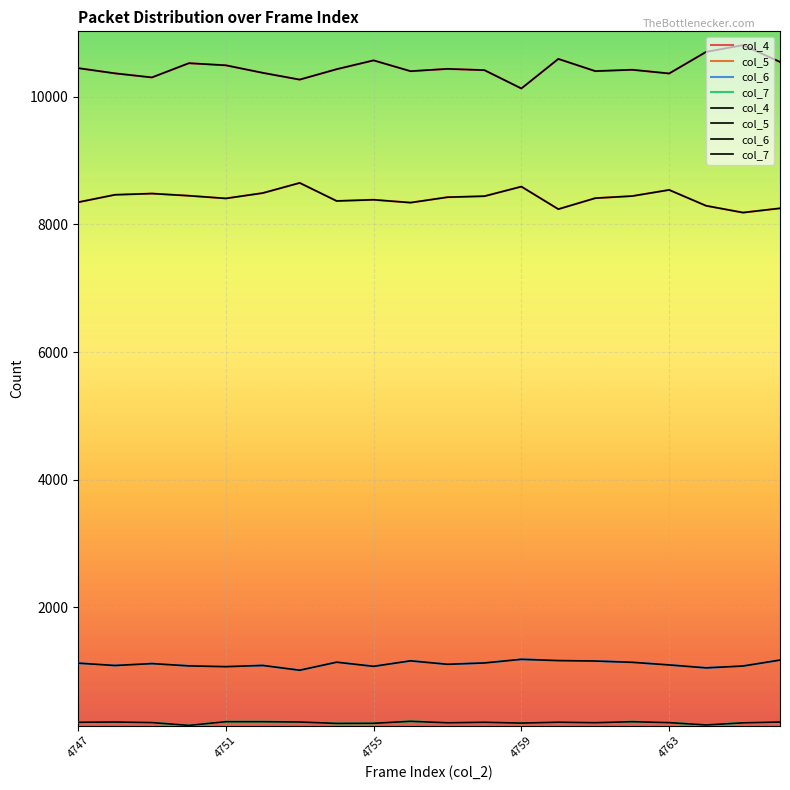

How many data points in col_5 are above 8426?

9